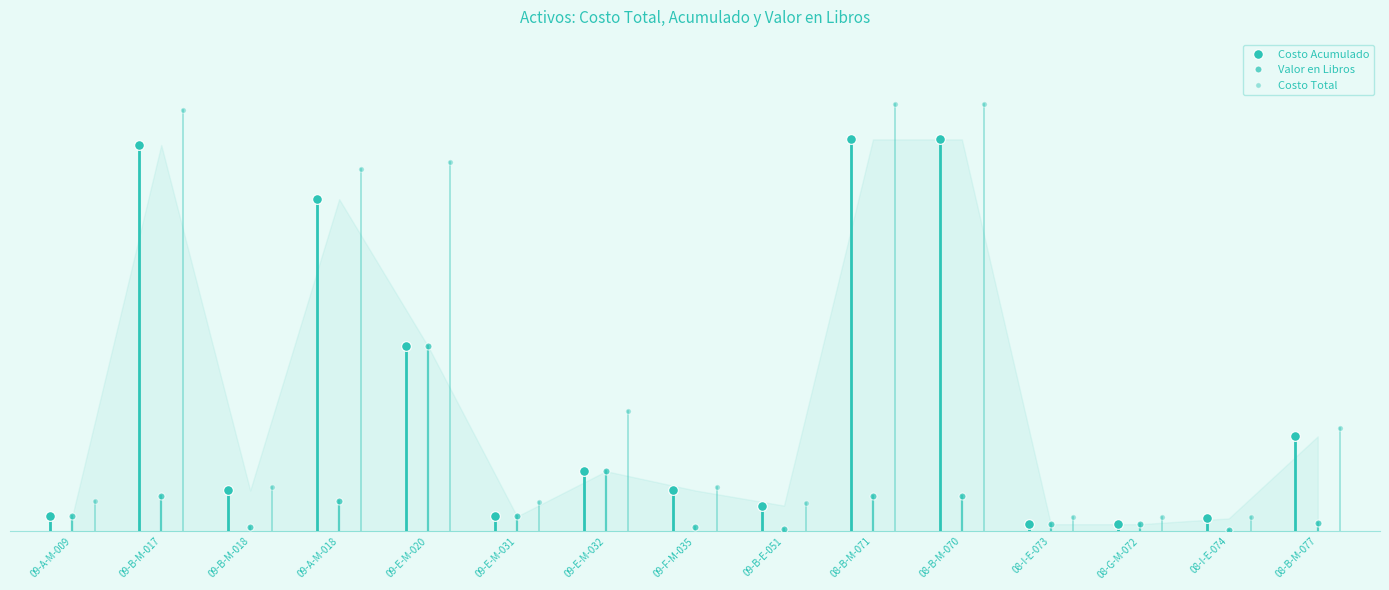

The value of Valor en Libros at 08-B-M-071 is 2126.7. True or false?

False